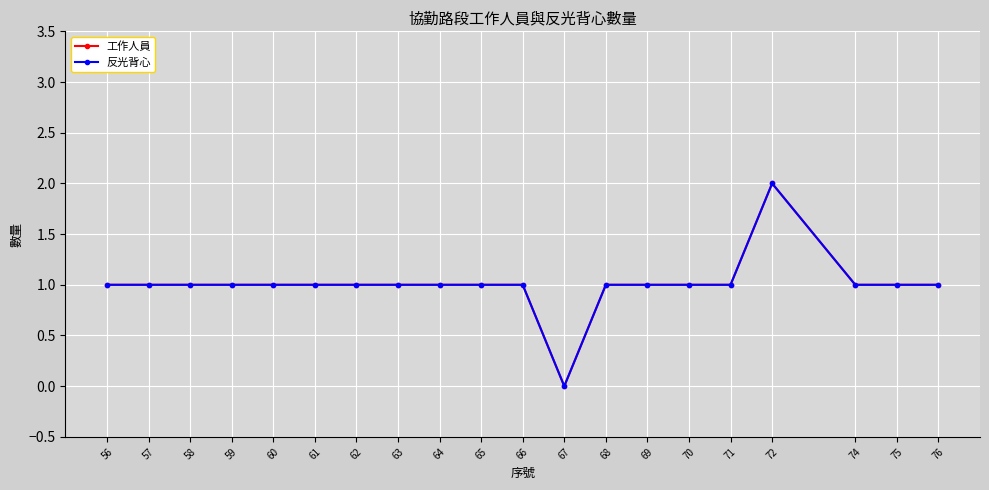

Reading right to left, what are all the values shown in this chart?

工作人員: 76=1	75=1	74=1	72=2	71=1	70=1	69=1	68=1	67=0	66=1	65=1	64=1	63=1	62=1	61=1	60=1	59=1	58=1	57=1	56=1
反光背心: 76=1	75=1	74=1	72=2	71=1	70=1	69=1	68=1	67=0	66=1	65=1	64=1	63=1	62=1	61=1	60=1	59=1	58=1	57=1	56=1